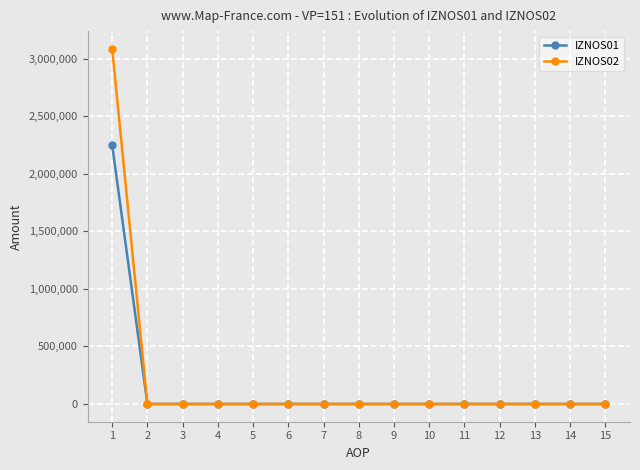

What are all the series names shown in the legend?

IZNOS01, IZNOS02